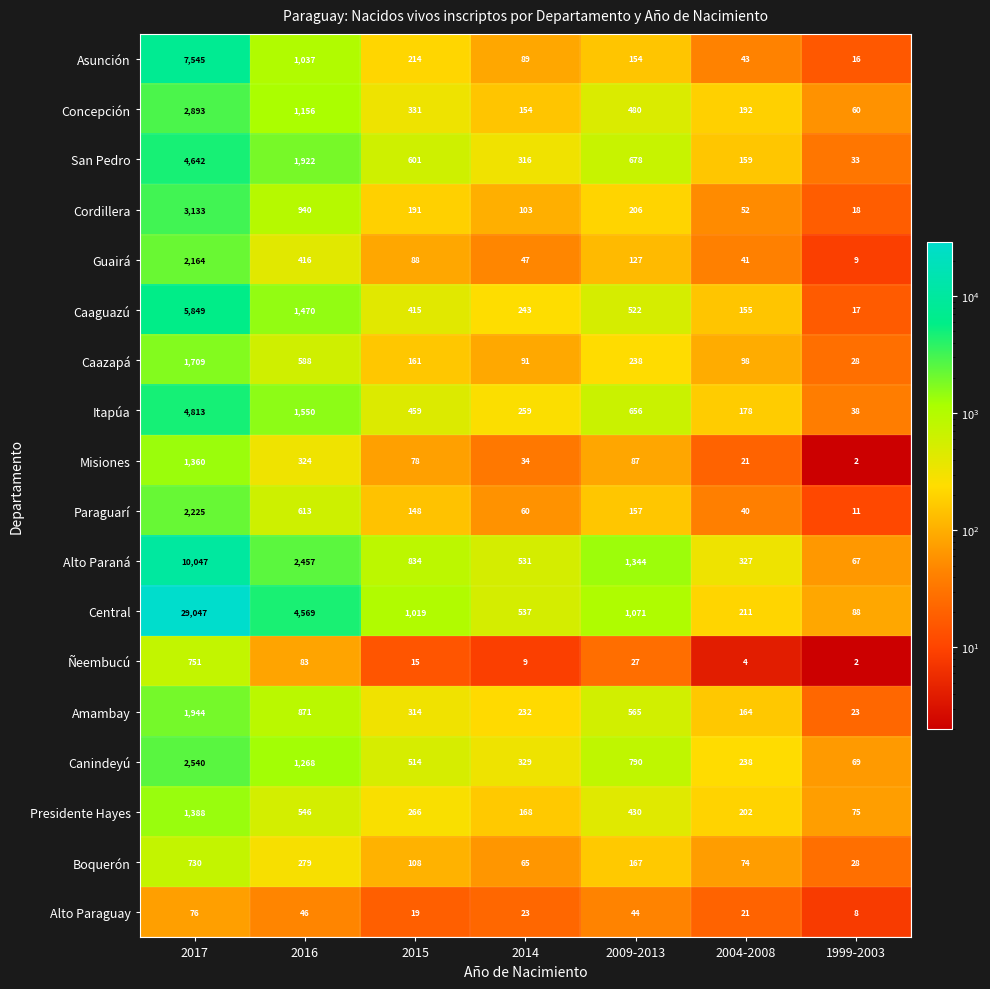

At 2017, list the series in order from smallest to largest.

Alto Paraguay, Boquerón, Ñeembucú, Misiones, Presidente Hayes, Caazapá, Amambay, Guairá, Paraguarí, Canindeyú, Concepción, Cordillera, San Pedro, Itapúa, Caaguazú, Asunción, Alto Paraná, Central